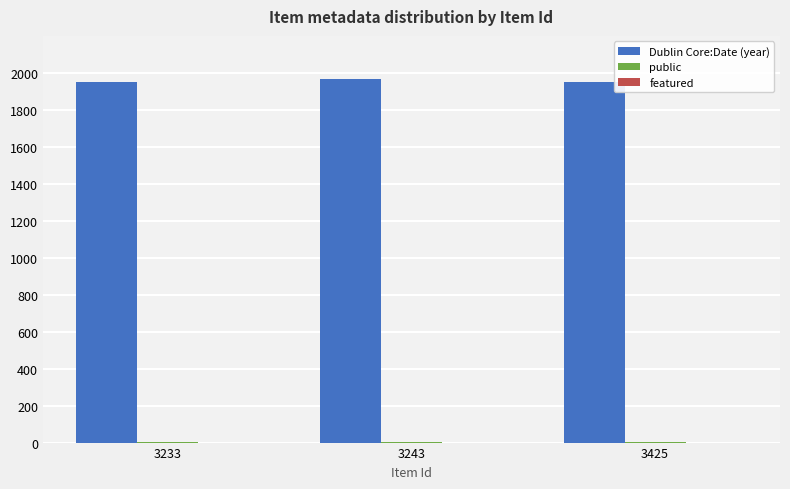

What is the maximum value shown in the chart?

1967